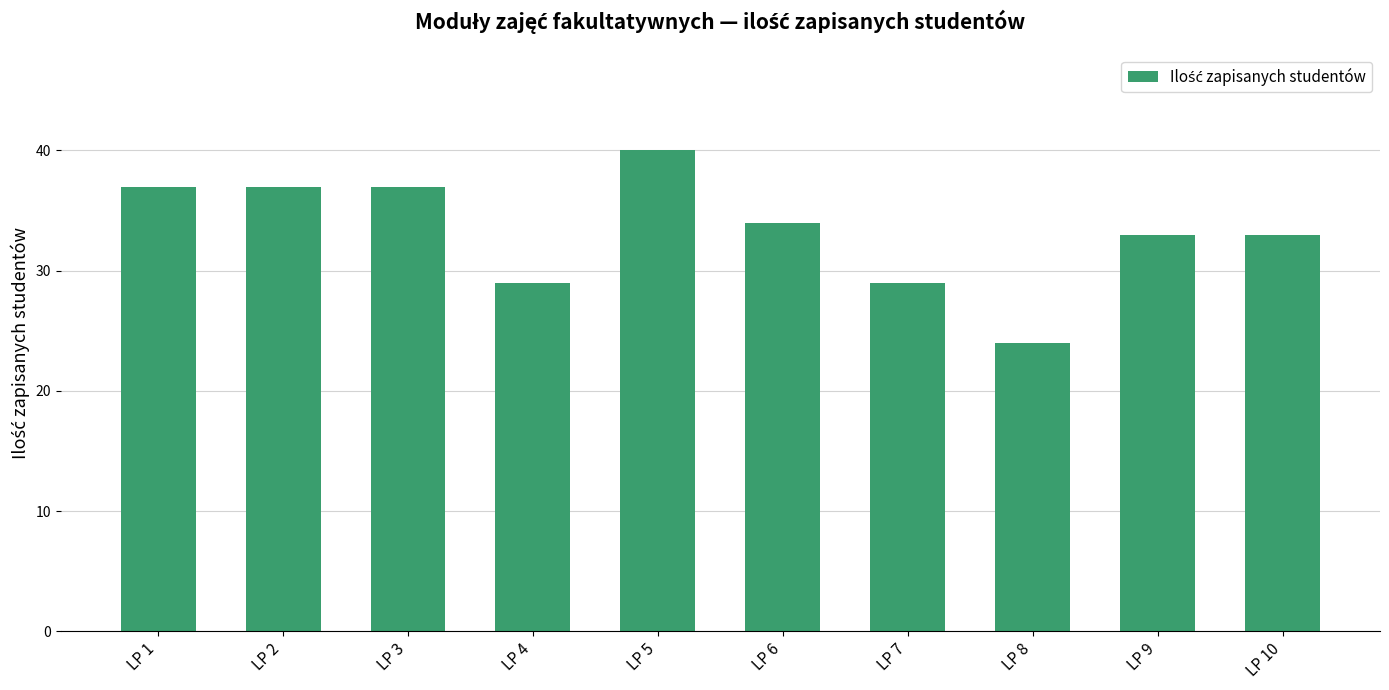

What is the approximate value at LP 2, to the nearest 10?

40